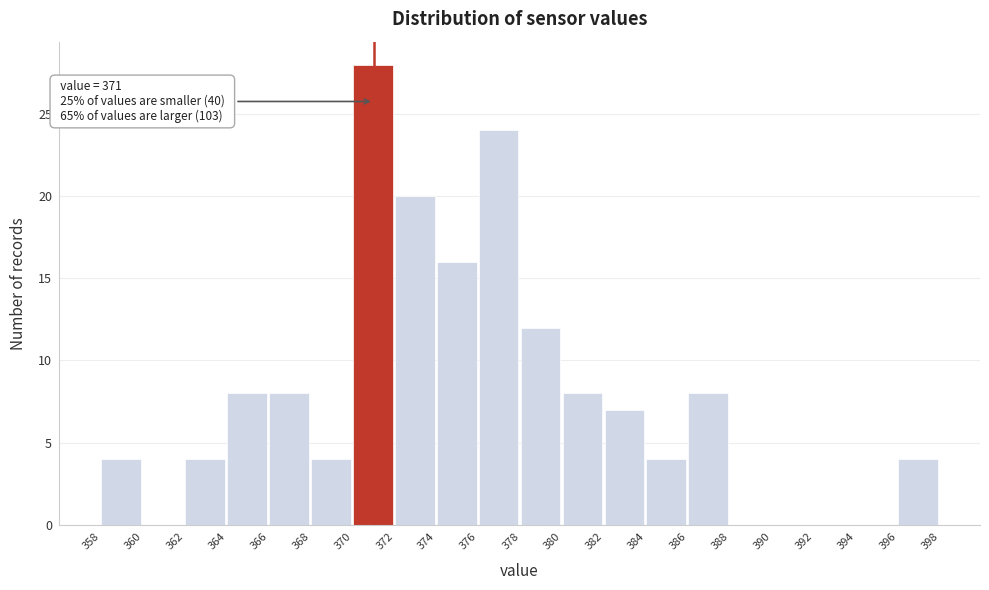

Over which range of the x-axis is the bar tallest?

370 to 372